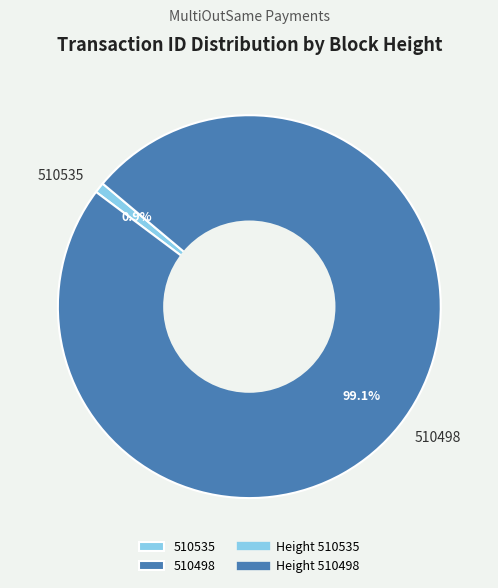

Is there a majority slice in this chart?

Yes